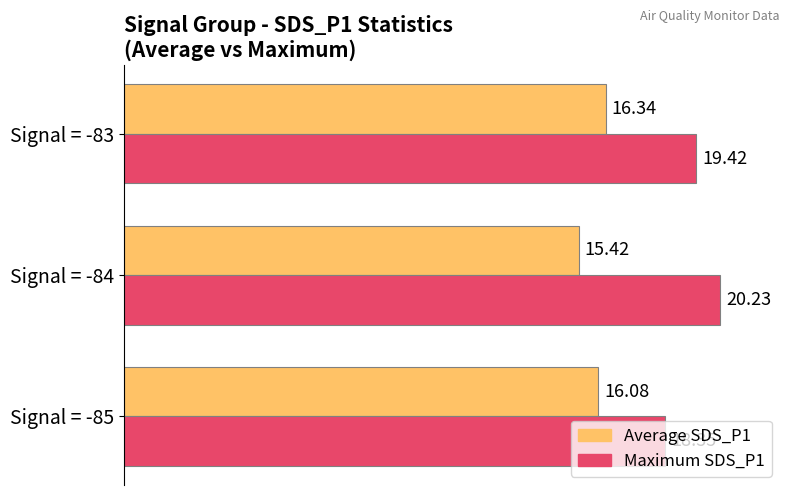

What are all the series names shown in the legend?

Average SDS_P1, Maximum SDS_P1